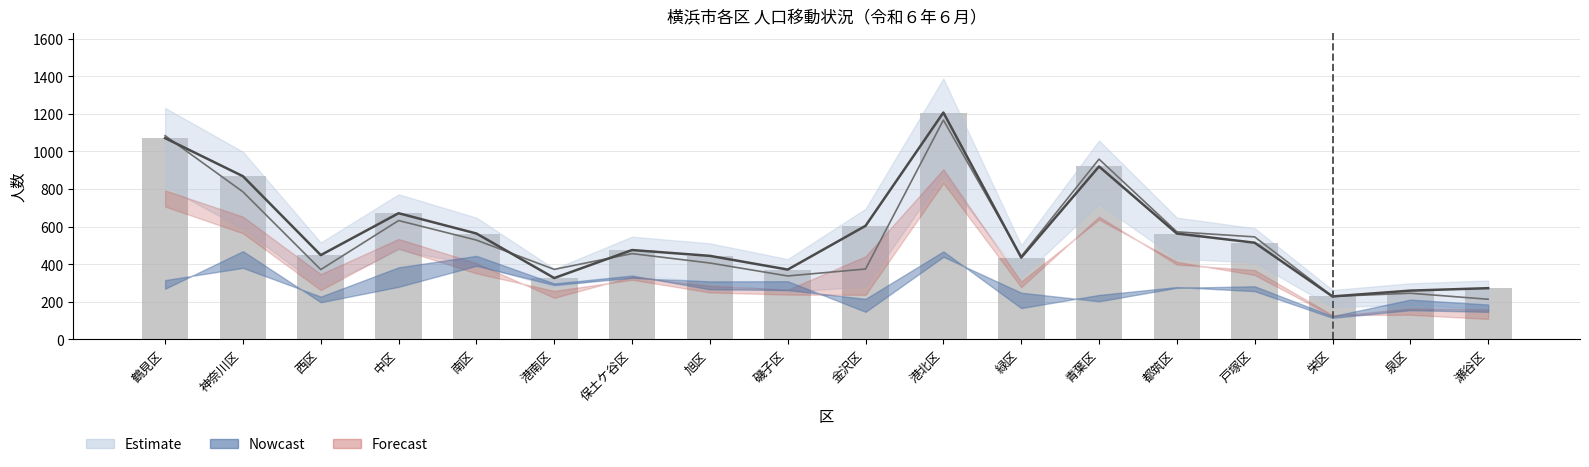

At which label does 転出ライン reach its minimum?

瀬谷区